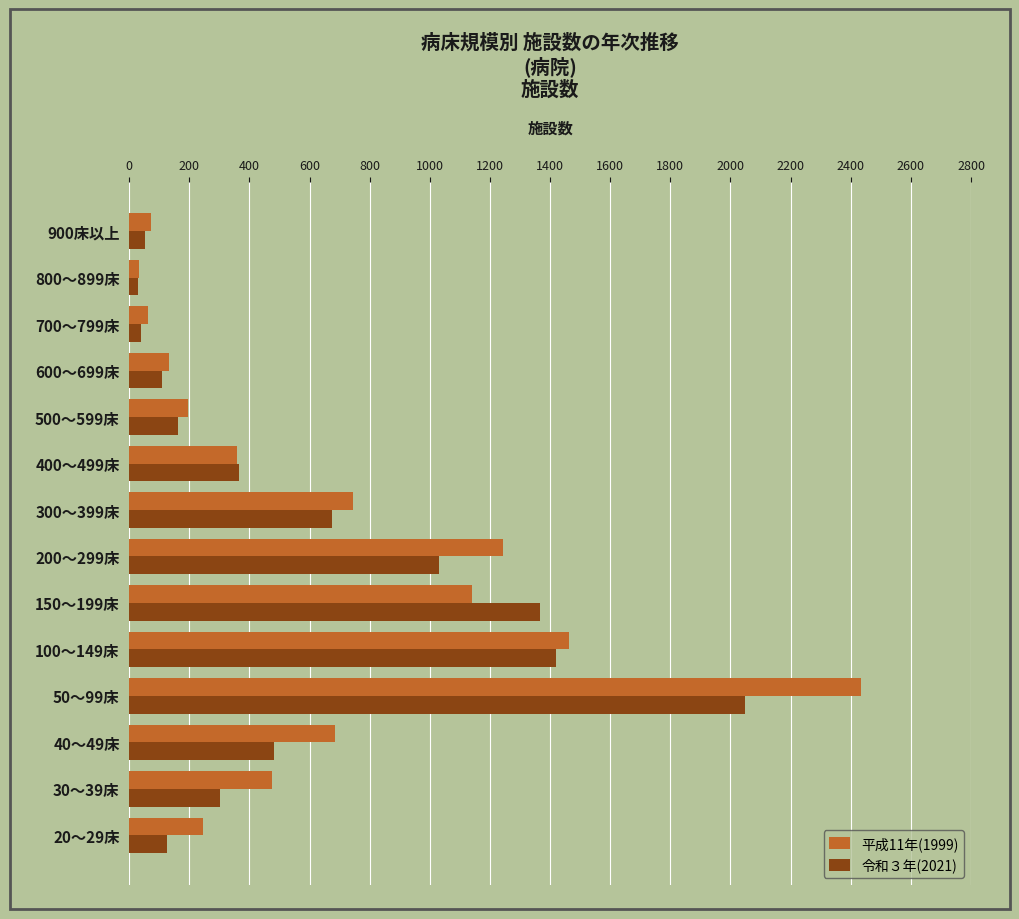

Rank the series by their maximum value, from highest to lowest.

平成11年(1999), 令和３年(2021)